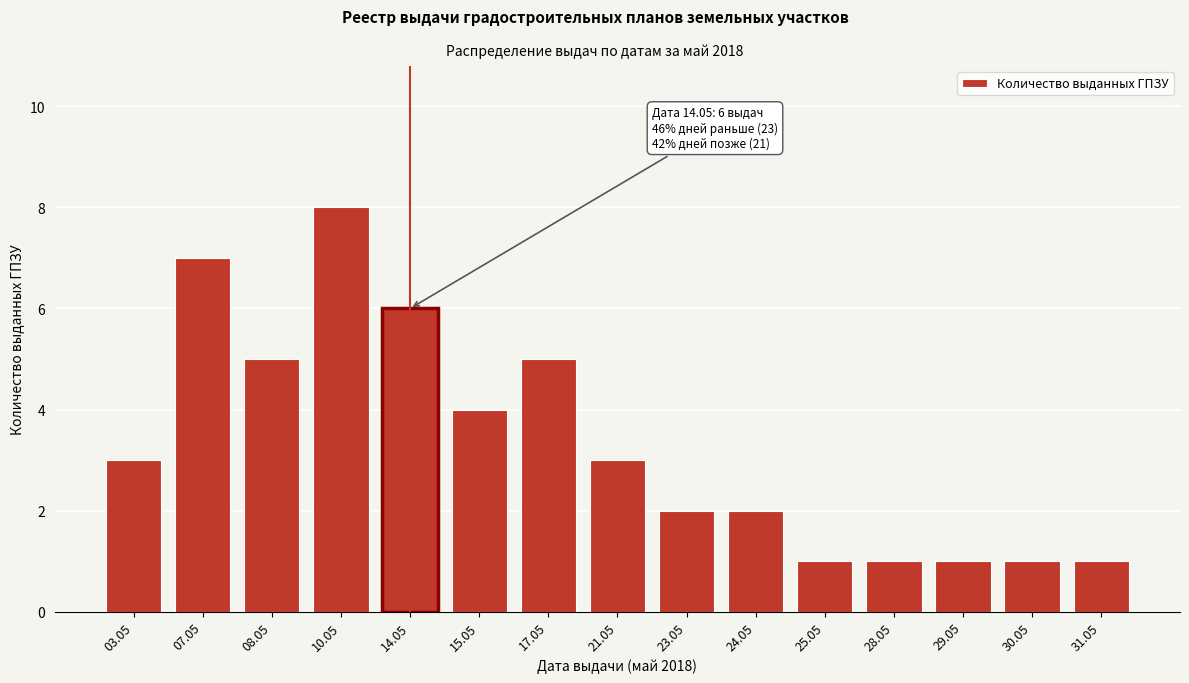

Reading right to left, extract all data points from this chart.

31.05=1	30.05=1	29.05=1	28.05=1	25.05=1	24.05=2	23.05=2	21.05=3	17.05=5	15.05=4	14.05=6	10.05=8	08.05=5	07.05=7	03.05=3